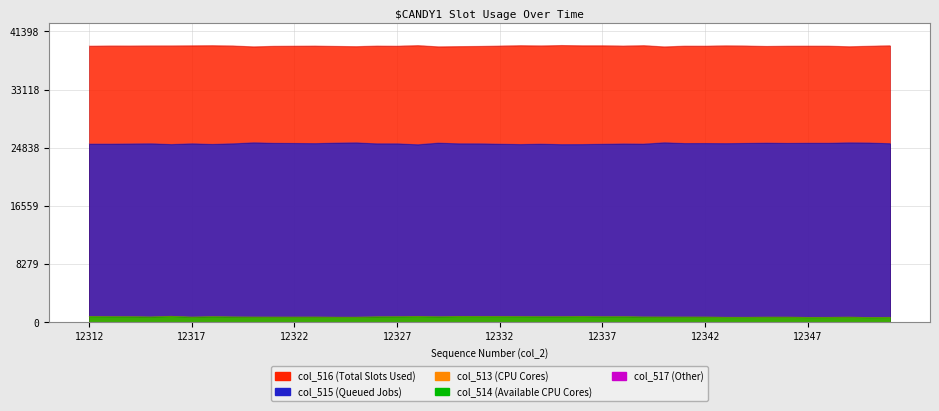

At which label is col_513 closest to 764?

12326